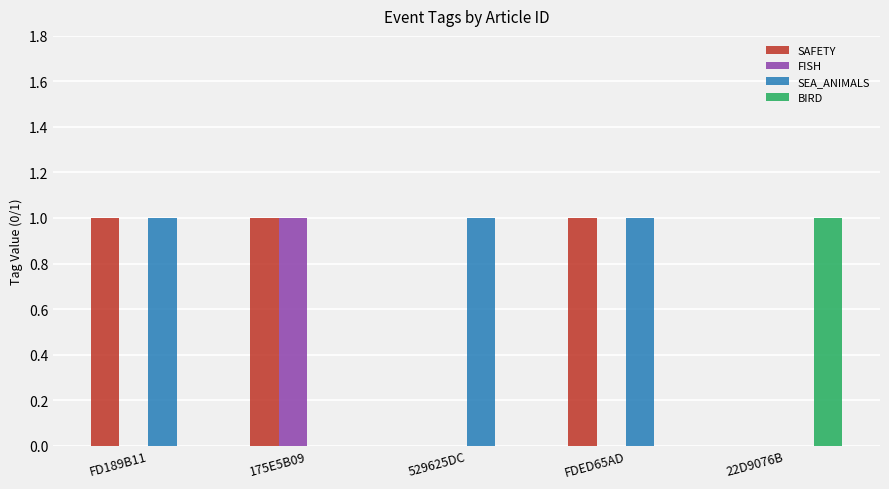

What are all the series names shown in the legend?

SAFETY, FISH, SEA_ANIMALS, BIRD